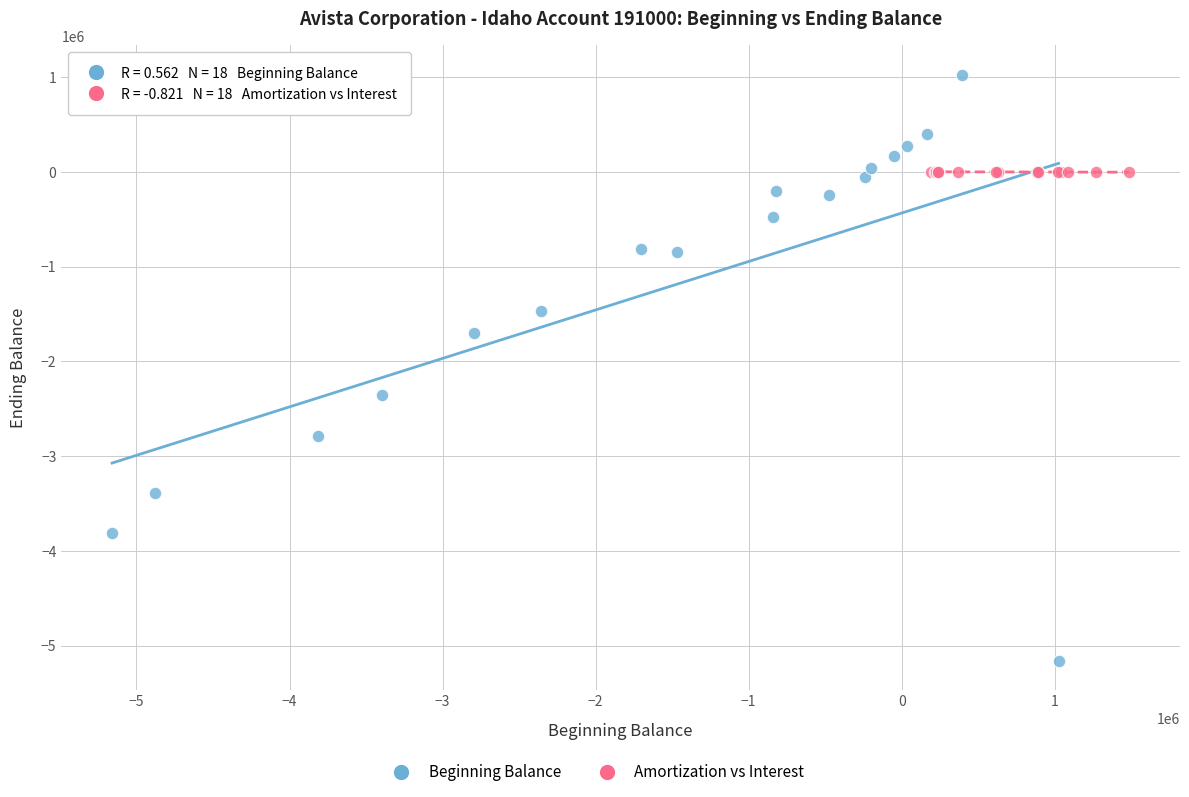

Which series has the largest Y range (max minus min)?

Beginning Balance